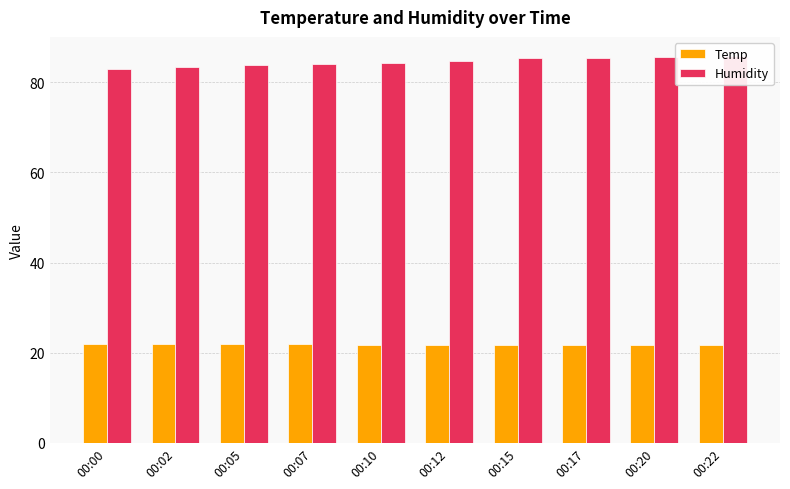

Reading right to left, transcribe all the data shown in this chart.

Temp: 21.8	21.8	21.8	21.8	21.8	21.8	21.9	21.9	21.9	22.0
Humidity: 85.8	85.6	85.5	85.4	84.8	84.2	84.0	83.8	83.5	83.0